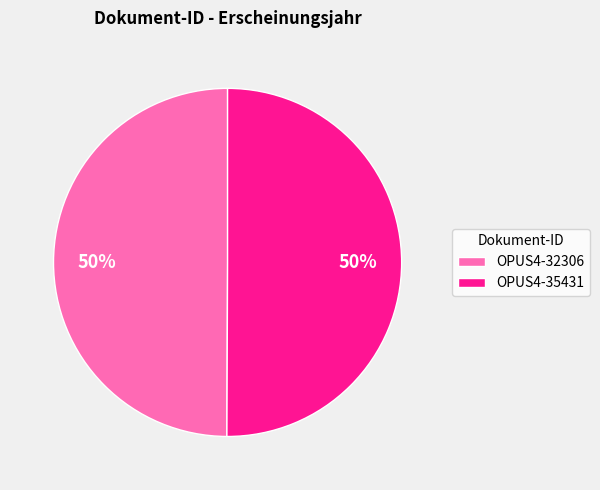

To the nearest percent, what percentage of the pie is OPUS4-35431?

50%